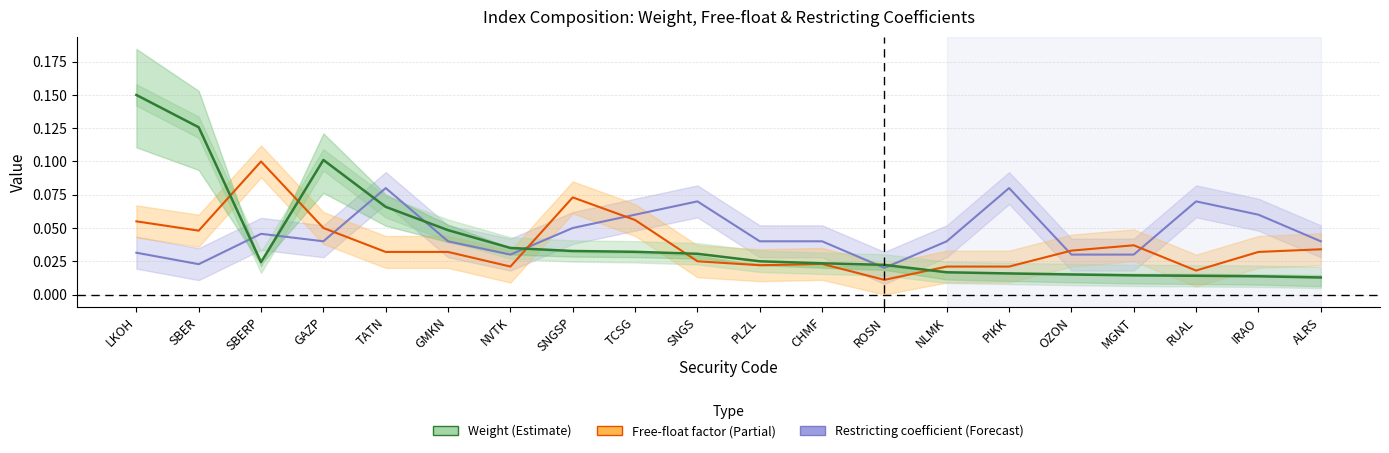

Reading right to left, list all the values displayed in this chart.

Restricting coefficient: ALRS=0.0	IRAO=0.1	RUAL=0.1	MGNT=0.0	OZON=0.0	PIKK=0.1	NLMK=0.0	ROSN=0.0	CHMF=0.0	PLZL=0.0	SNGS=0.1	TCSG=0.1	SNGSP=0.1	NVTK=0.0	GMKN=0.0	TATN=0.1	GAZP=0.0	SBERP=0.0	SBER=0.0	LKOH=0.0
Free-float factor: ALRS=0.0	IRAO=0.0	RUAL=0.0	MGNT=0.0	OZON=0.0	PIKK=0.0	NLMK=0.0	ROSN=0.0	CHMF=0.0	PLZL=0.0	SNGS=0.0	TCSG=0.1	SNGSP=0.1	NVTK=0.0	GMKN=0.0	TATN=0.0	GAZP=0.1	SBERP=0.1	SBER=0.0	LKOH=0.1
Weight: ALRS=0.0	IRAO=0.0	RUAL=0.0	MGNT=0.0	OZON=0.0	PIKK=0.0	NLMK=0.0	ROSN=0.0	CHMF=0.0	PLZL=0.0	SNGS=0.0	TCSG=0.0	SNGSP=0.0	NVTK=0.0	GMKN=0.0	TATN=0.1	GAZP=0.1	SBERP=0.0	SBER=0.1	LKOH=0.2